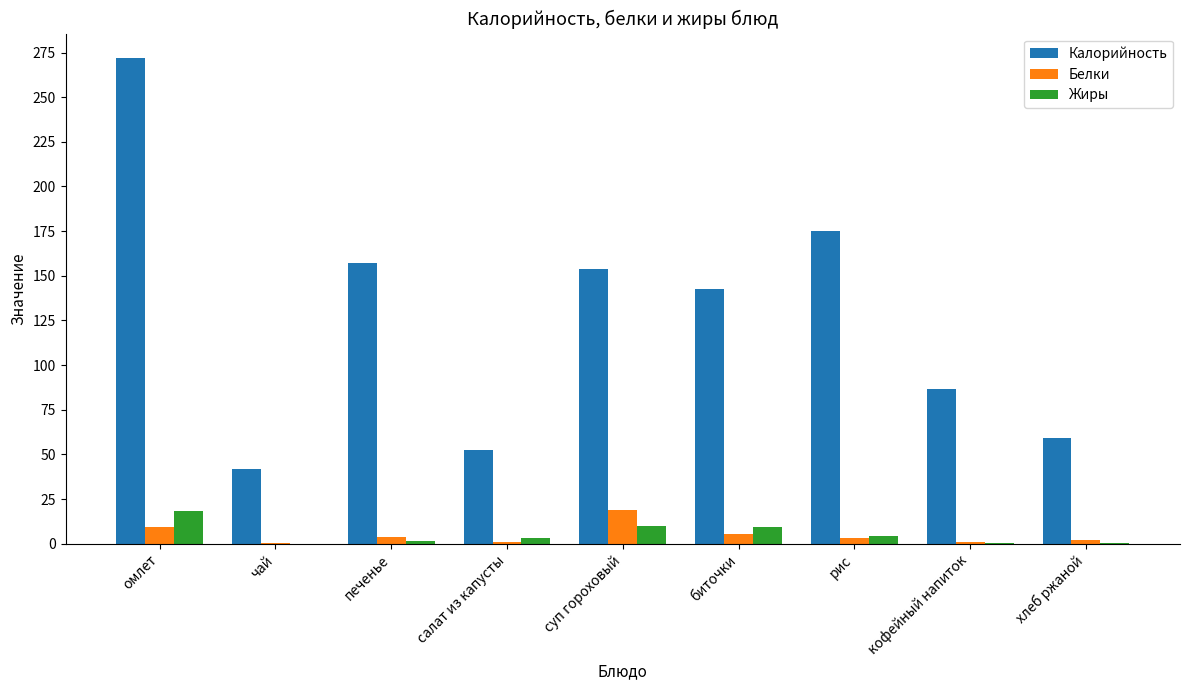

Is it true that Калорийность equals 41.6 at чай?

True